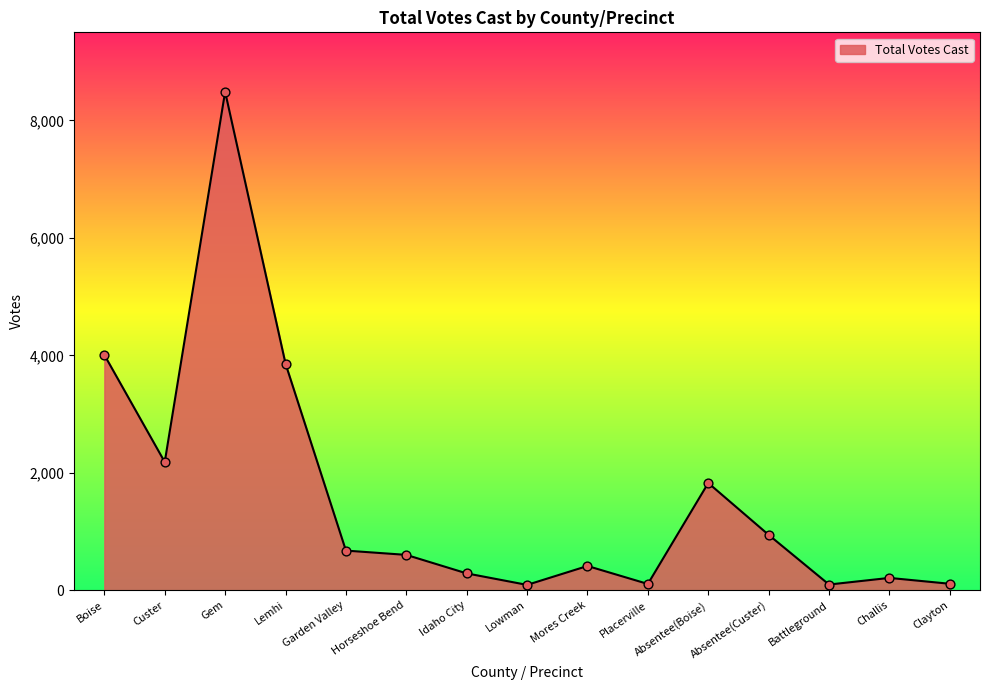

What is the ratio of the value at Challis to the value at Placerville?

2.0